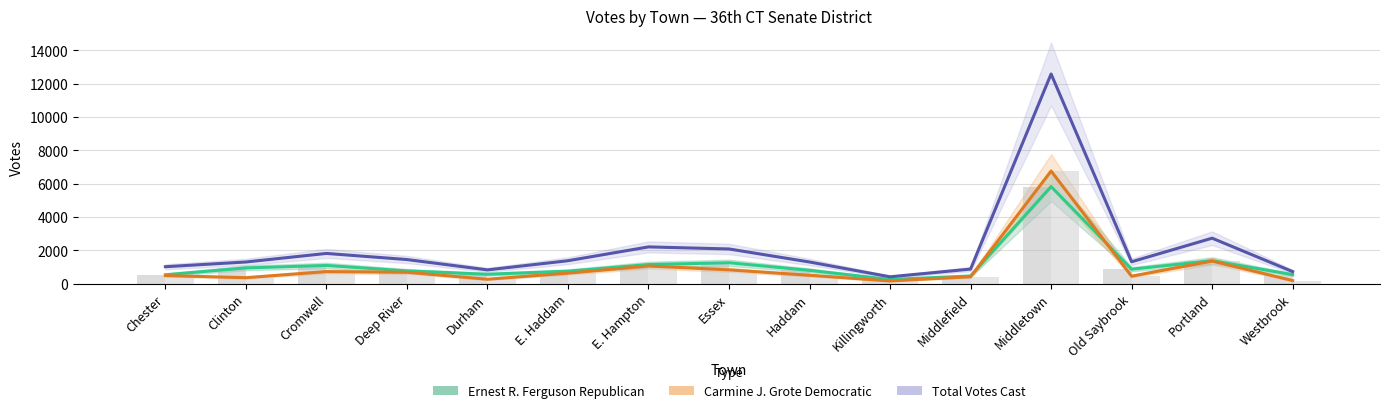

The Total Votes Cast series shows 1298 at Haddam. True or false?

True